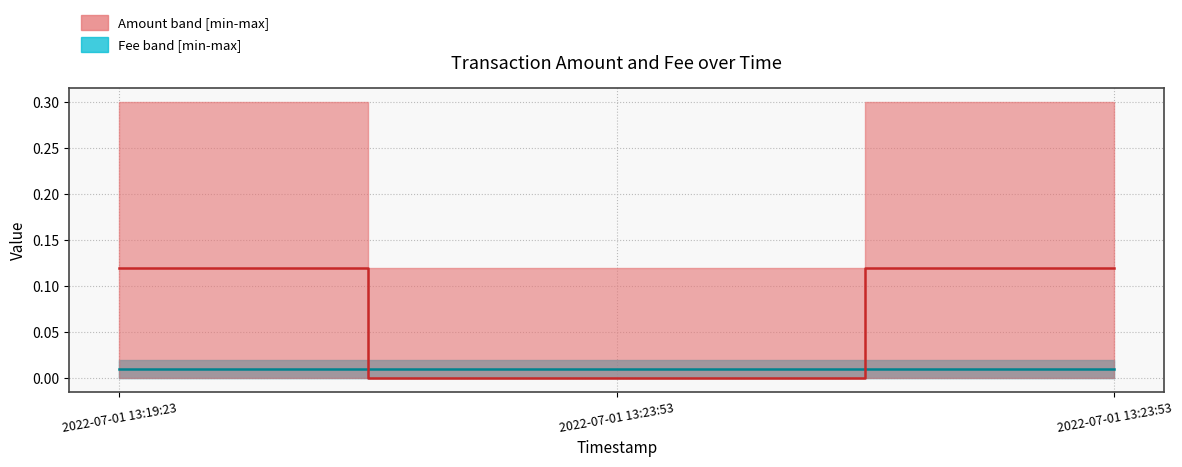

Reading right to left, extract all data points from this chart.

Fee median: 2022-07-01 13:23:53=0.0	2022-07-01 13:23:53=0.0	2022-07-01 13:19:23=0.0
Amount median: 2022-07-01 13:23:53=0.1	2022-07-01 13:23:53=0.0	2022-07-01 13:19:23=0.1